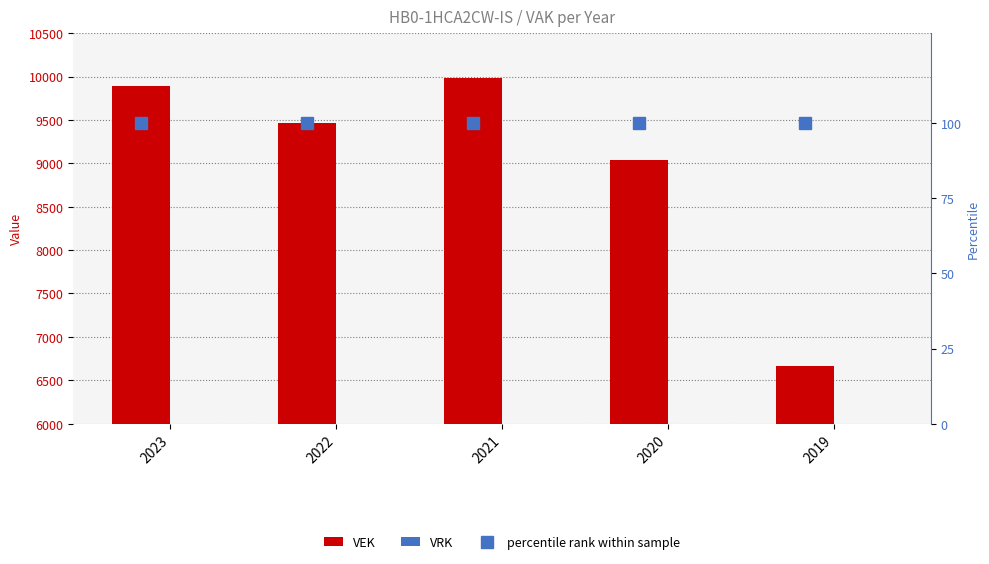

The VRK series shows 0 at 2020. True or false?

True